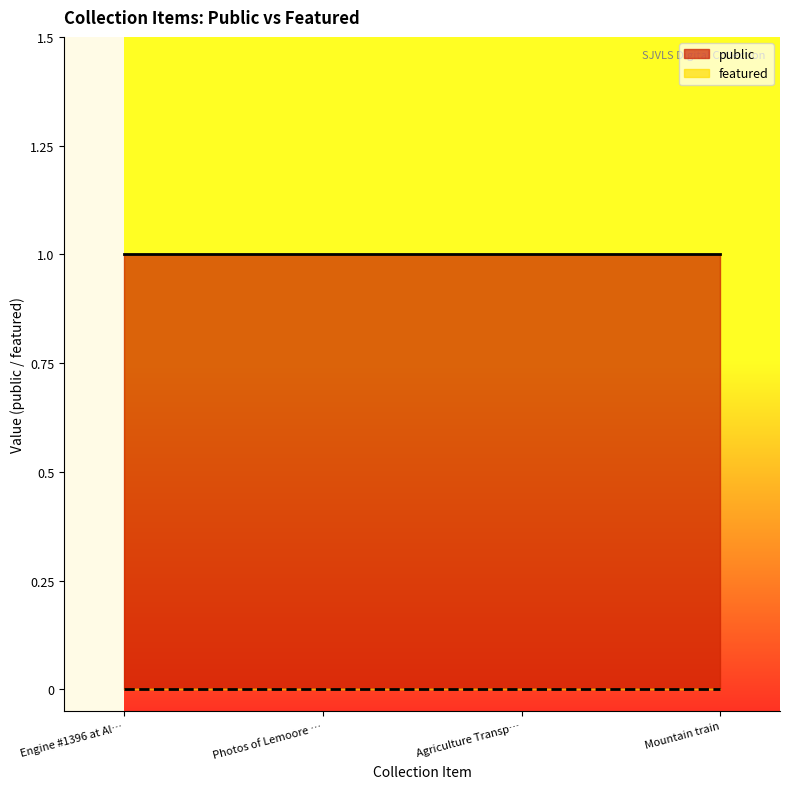

True or false: public has a value of 1 at Agriculture Transportation in Kings County.

True